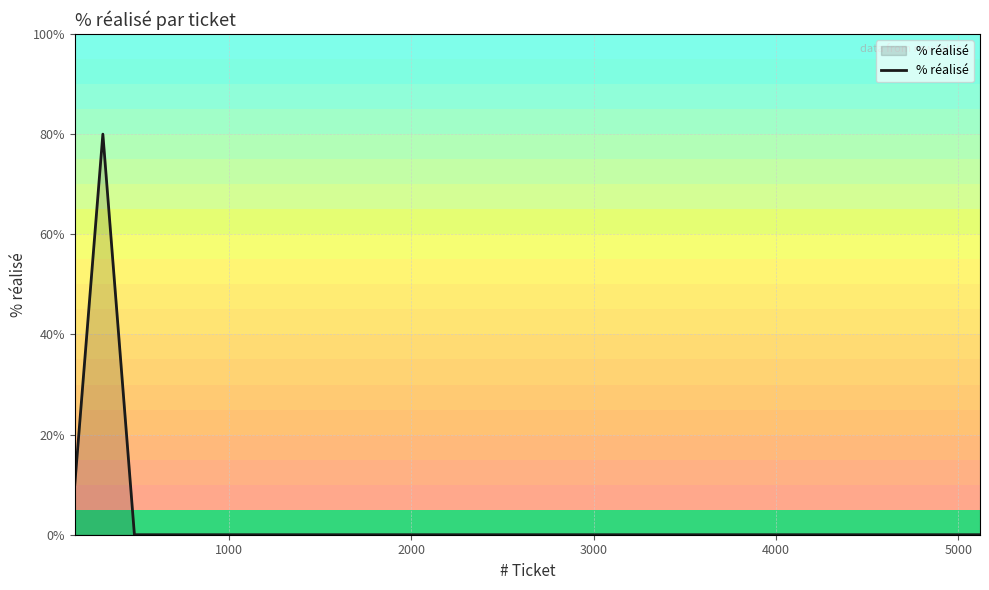

What is the greatest value displayed?

80